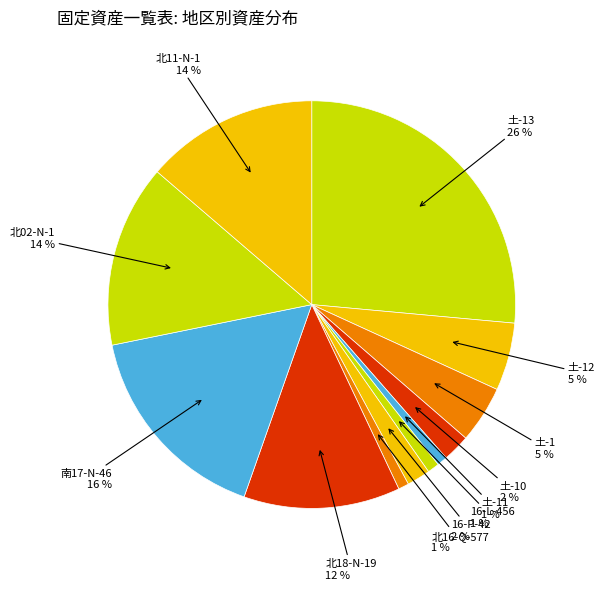

The 土-10 2 % slice represents 2% of the pie. True or false?

True